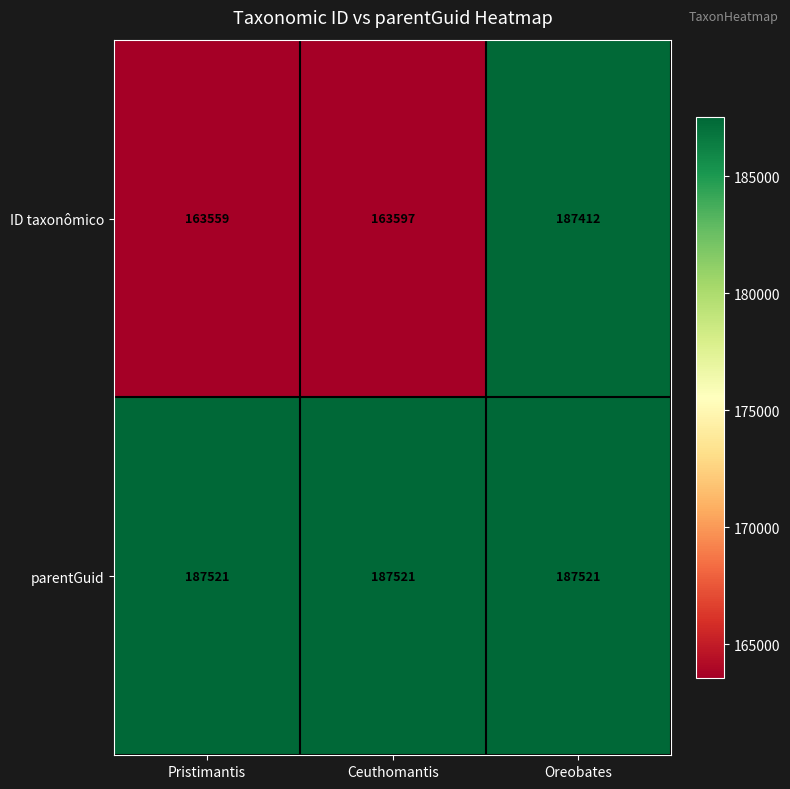

What is the lowest value of the parentGuid series?

187521